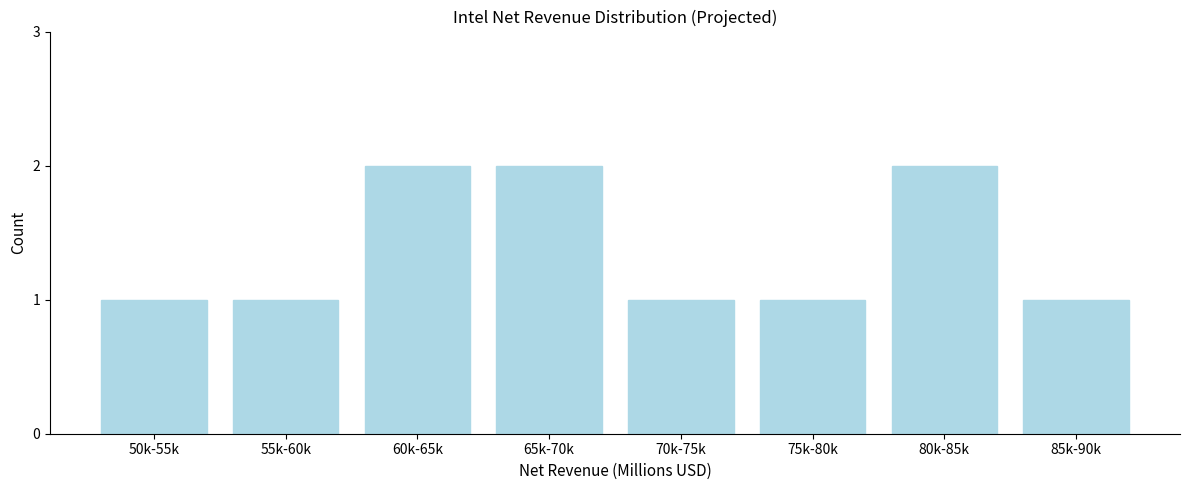

Reading right to left, extract all data points from this chart.

1	2	1	1	2	2	1	1